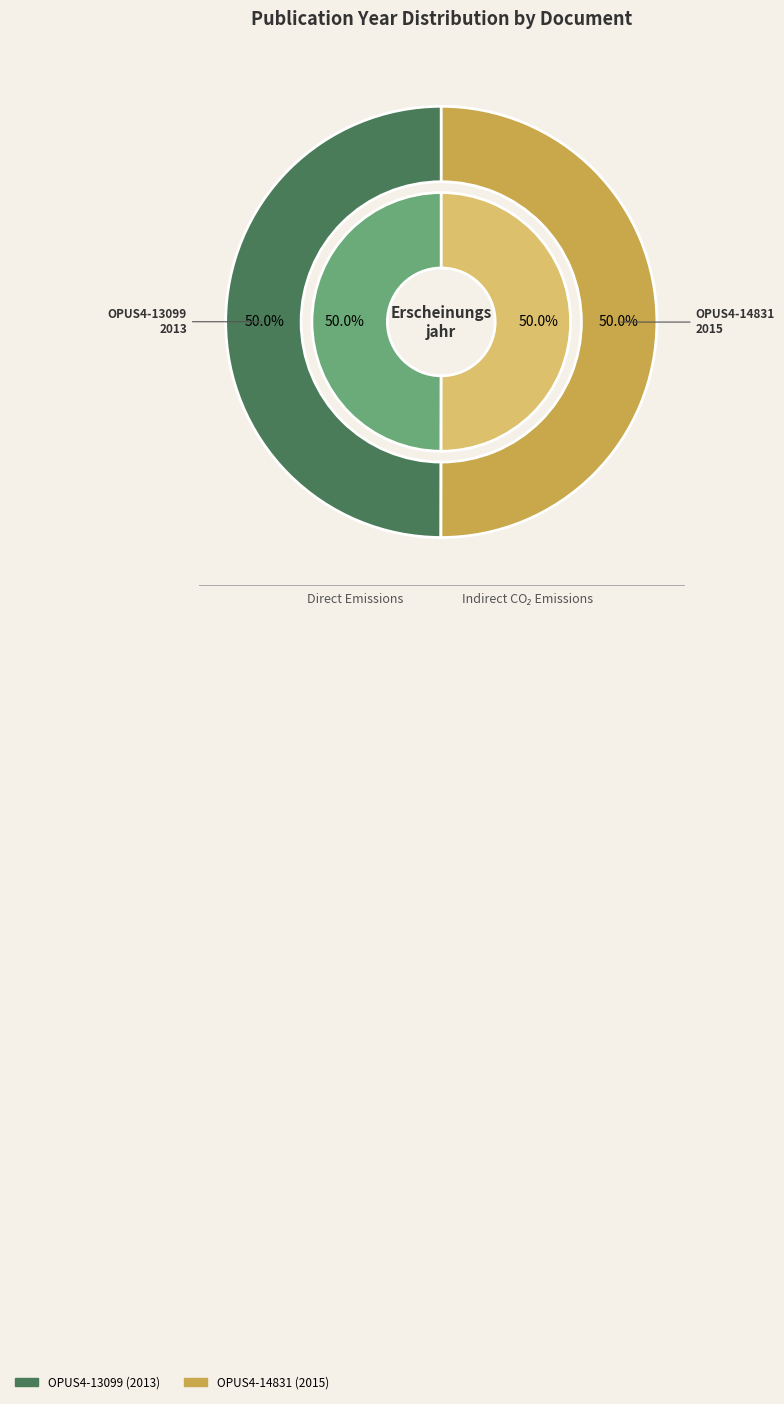

Between OPUS4-13099 and OPUS4-14831, which series saw the biggest shift?

Direct Emissions